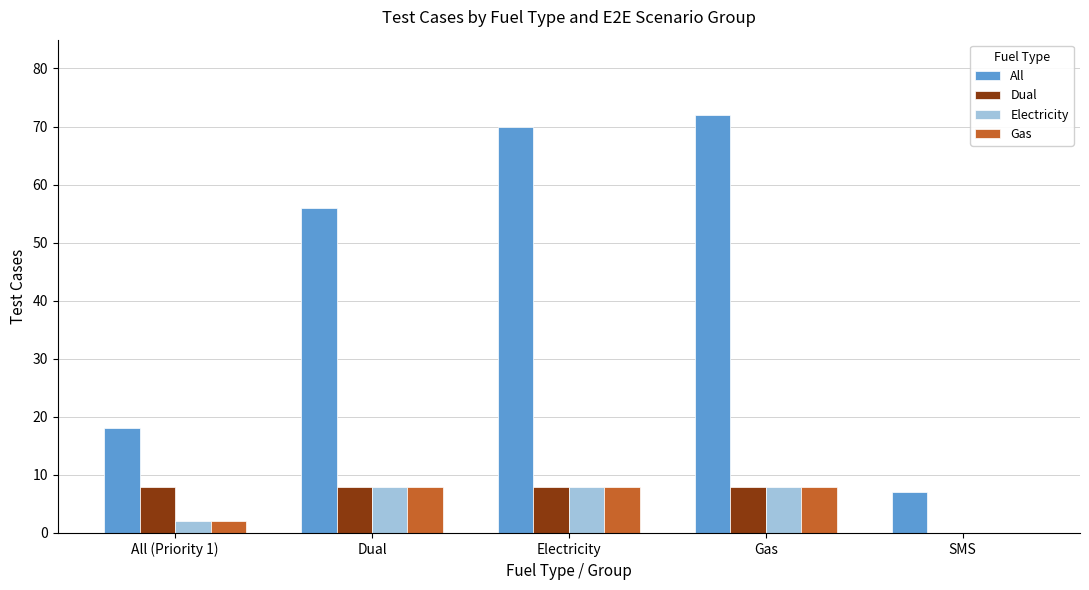

Reading right to left, extract all data points from this chart.

All: SMS=7	Gas=72	Electricity=70	Dual=56	All (Priority 1)=18
Dual: SMS=0	Gas=8	Electricity=8	Dual=8	All (Priority 1)=8
Electricity: SMS=0	Gas=8	Electricity=8	Dual=8	All (Priority 1)=2
Gas: SMS=0	Gas=8	Electricity=8	Dual=8	All (Priority 1)=2